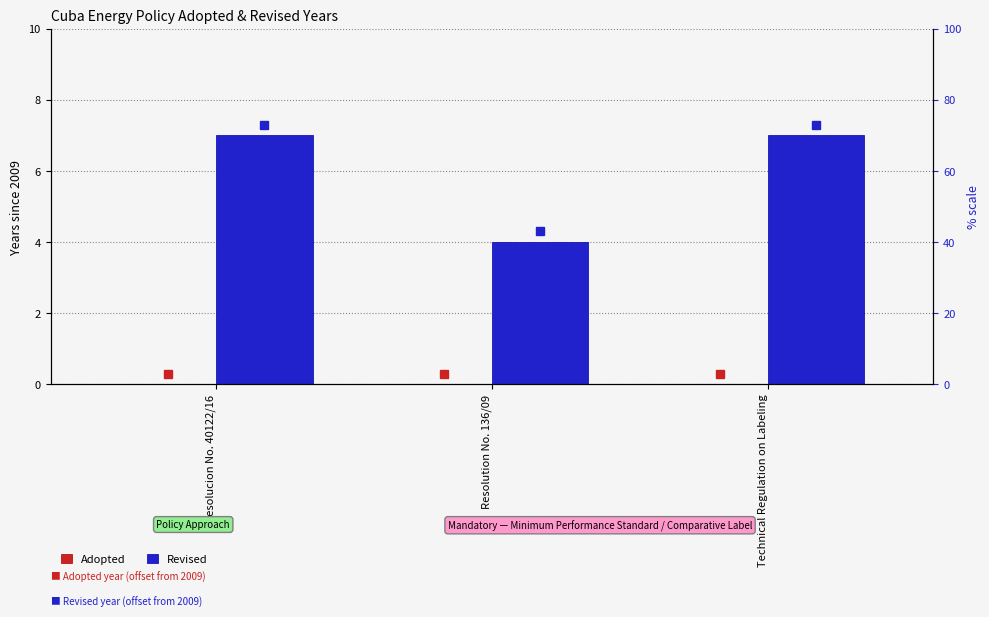

The value of Revised at Technical Regulation on Labeling is 9. True or false?

False